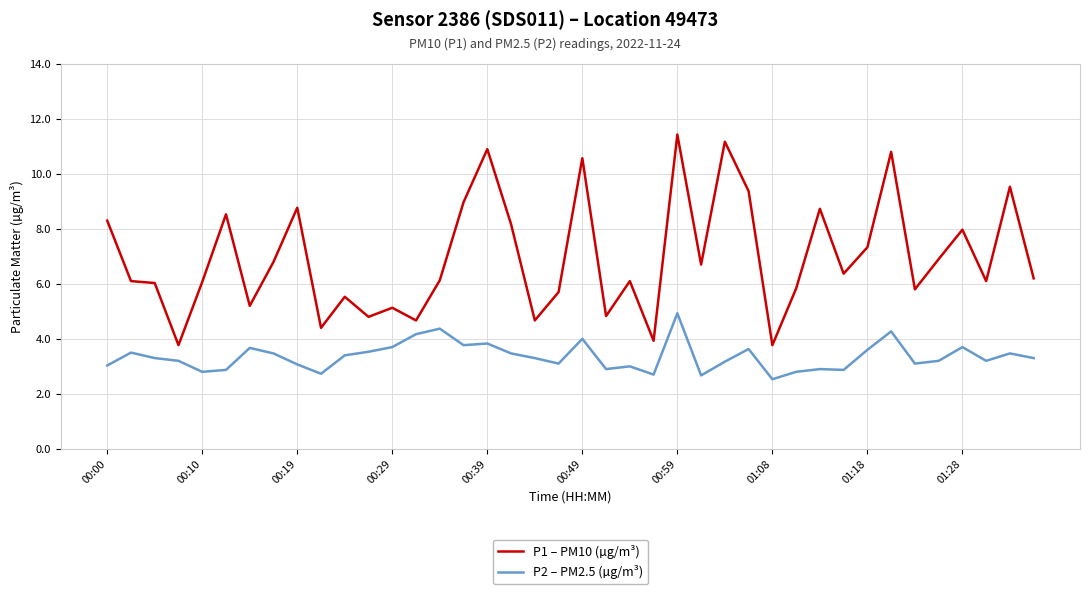

What is the difference between the maximum and minimum values in the P1 – PM10 (µg/m³) series?

7.7